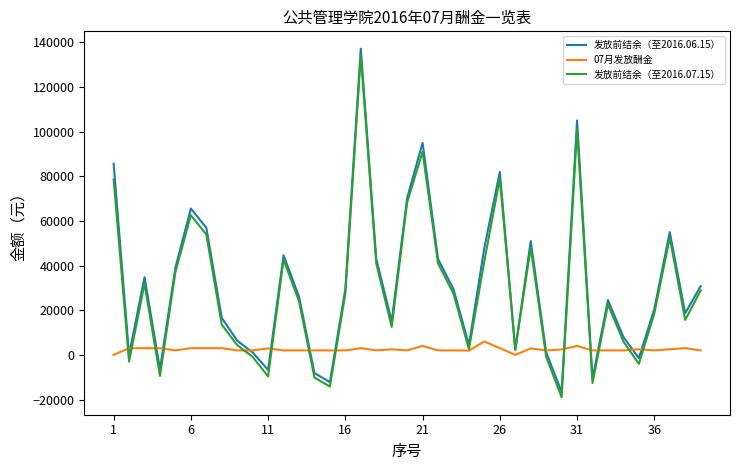

What is the minimum value shown in the chart?

-19007.1